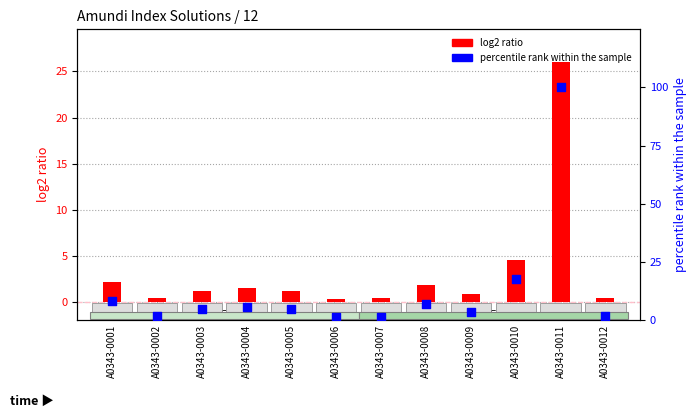

What are all the series names shown in the legend?

log2 ratio, percentile rank within the sample